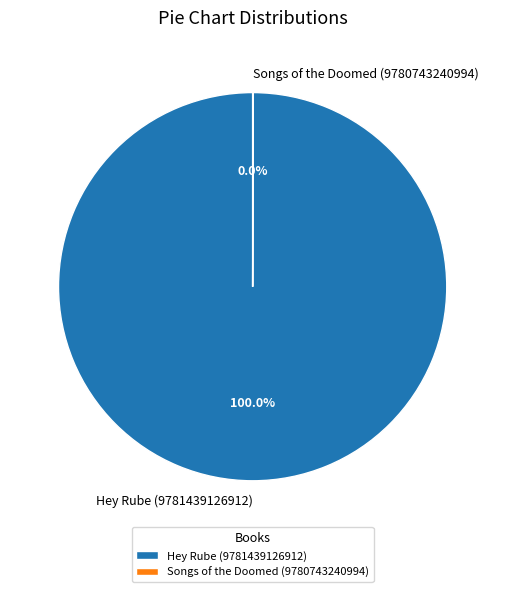

Is there any slice that represents more than half of the pie?

Yes